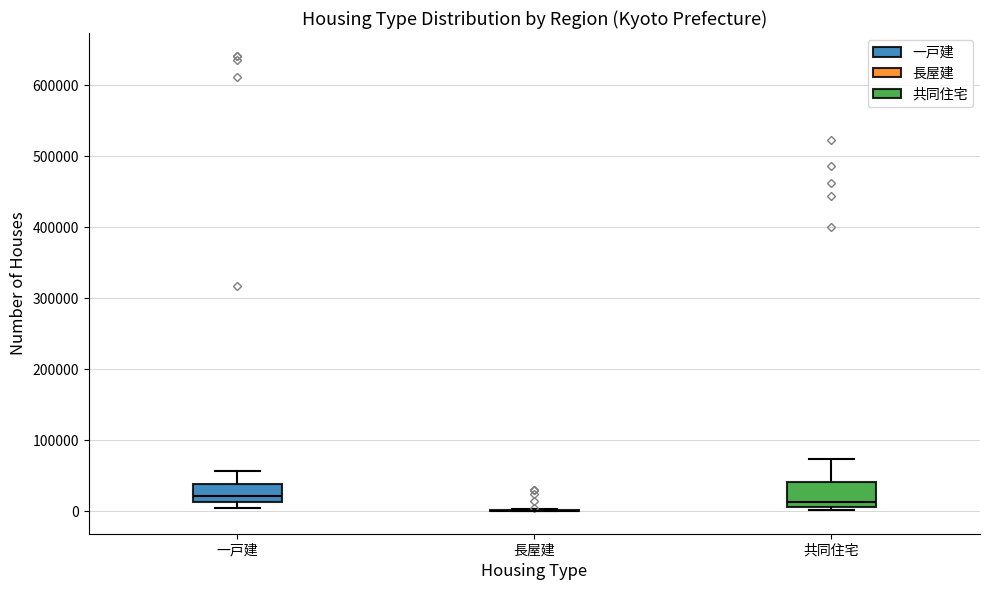

Where is the upper edge of the box for 共同住宅 on the y-axis? The values are not printed on the chart, so give them approximately, as read against the axis.

40000